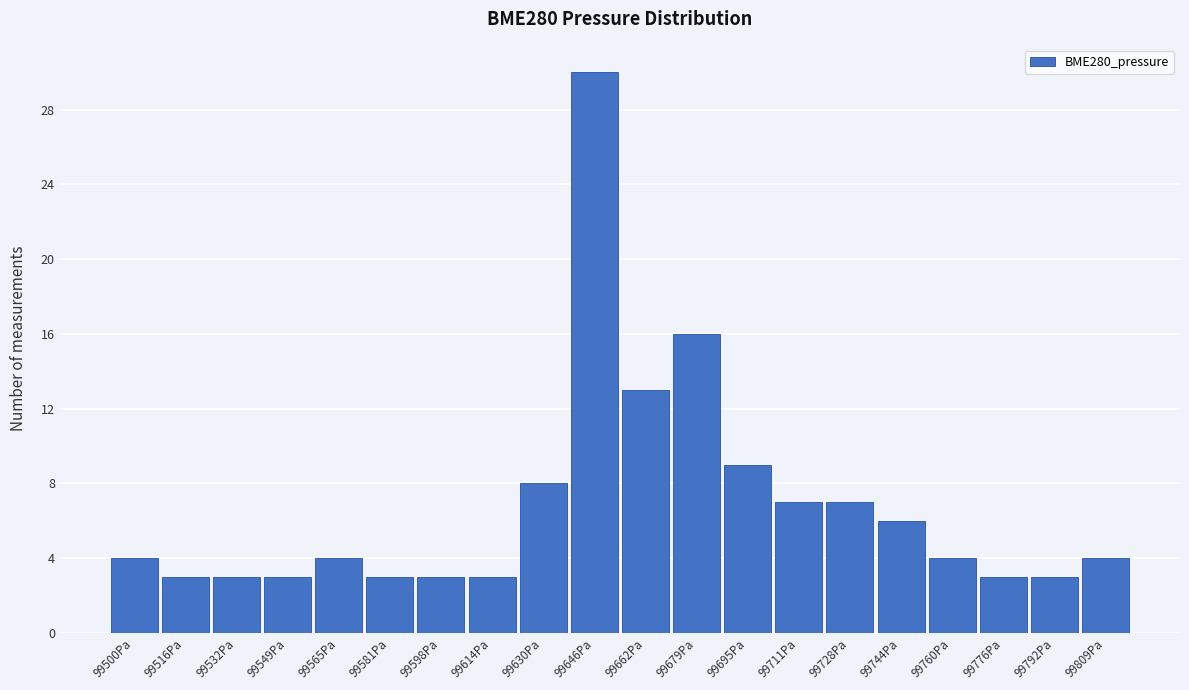

Reading left to right, what are all the values shown in this chart?

99500Pa=4	99516Pa=3	99532Pa=3	99549Pa=3	99565Pa=4	99581Pa=3	99598Pa=3	99614Pa=3	99630Pa=8	99646Pa=30	99662Pa=13	99679Pa=16	99695Pa=9	99711Pa=7	99728Pa=7	99744Pa=6	99760Pa=4	99776Pa=3	99792Pa=3	99809Pa=4